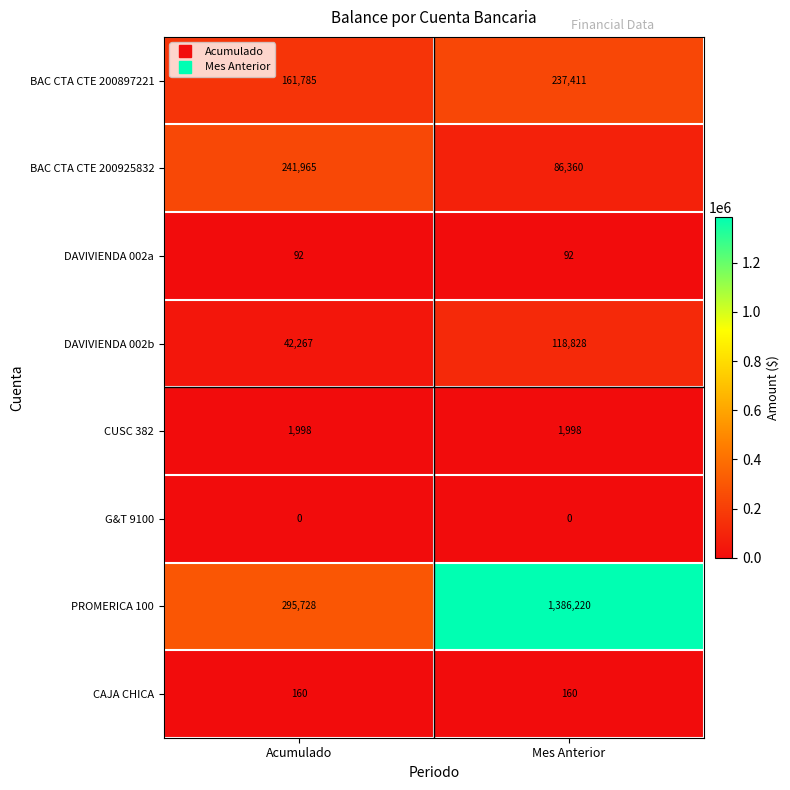

Which series has the largest total across all categories?

PROMERICA 100